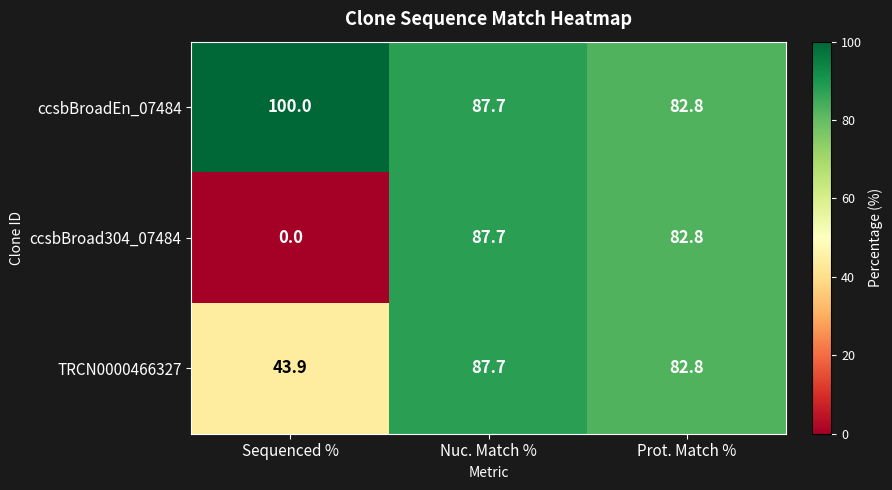

Reading left to right, extract all data points from this chart.

ccsbBroadEn_07484: 100.0	87.7	82.8
ccsbBroad304_07484: 0.0	87.7	82.8
TRCN0000466327: 43.9	87.7	82.8